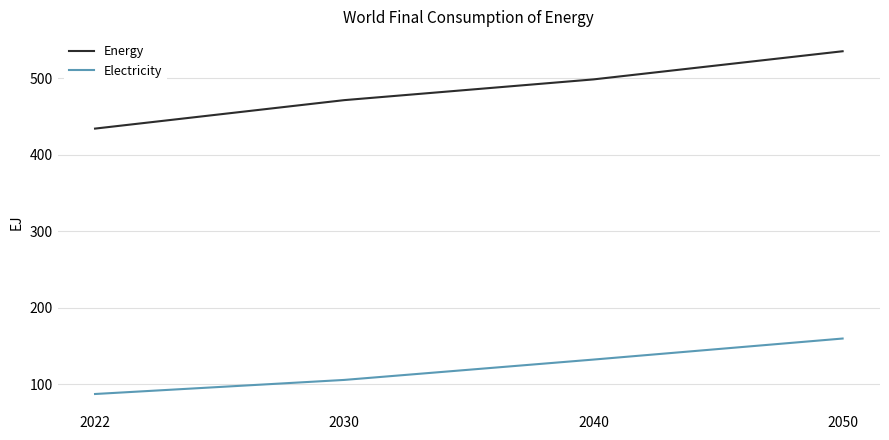

Where does the Energy series first go above 498?

2040